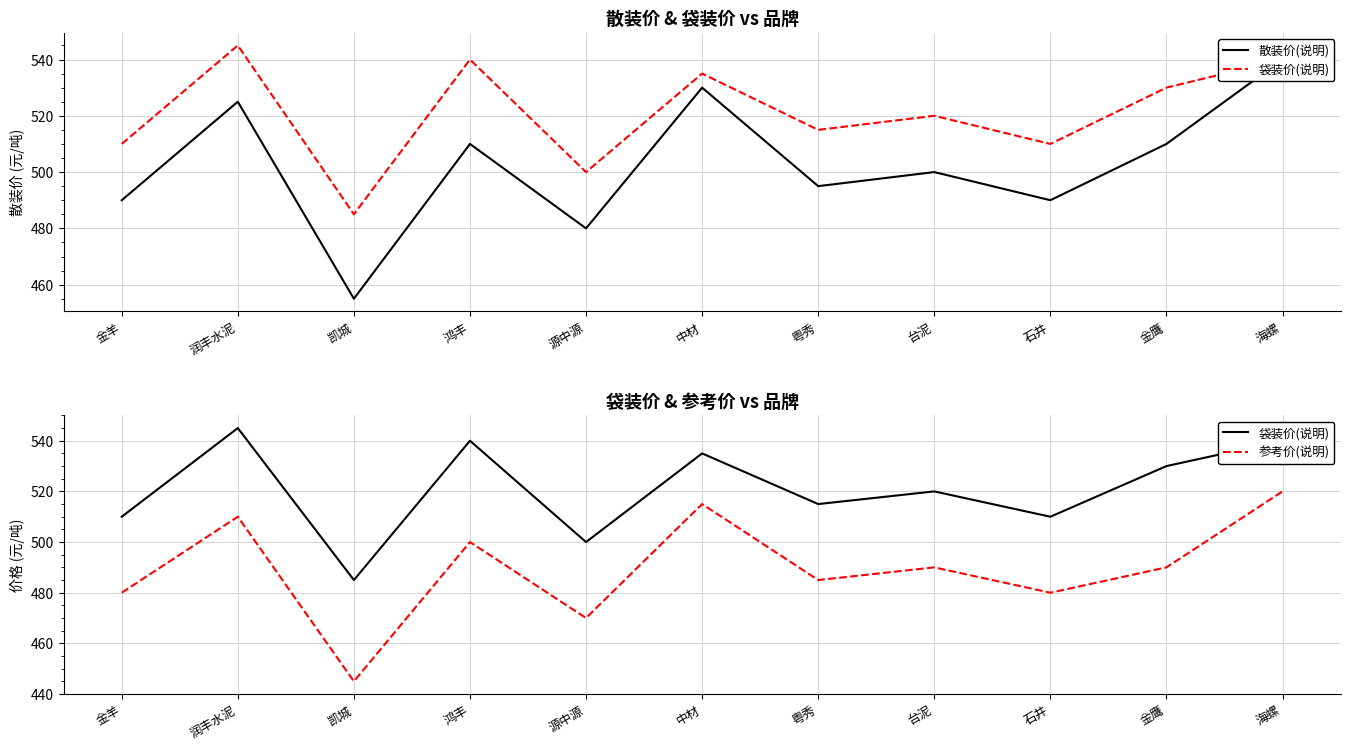

What is the total value across all series at 润丰水泥?

1580